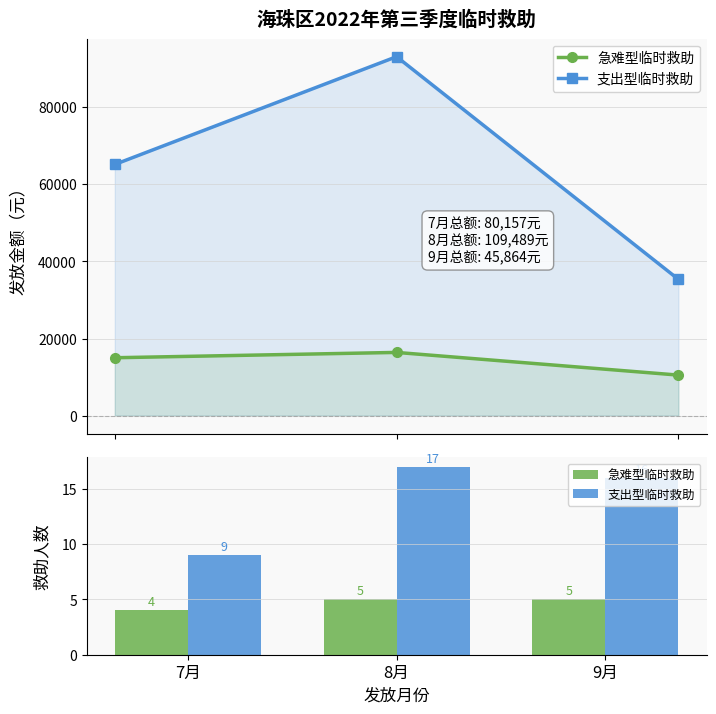

What position from the right is 8月?

2